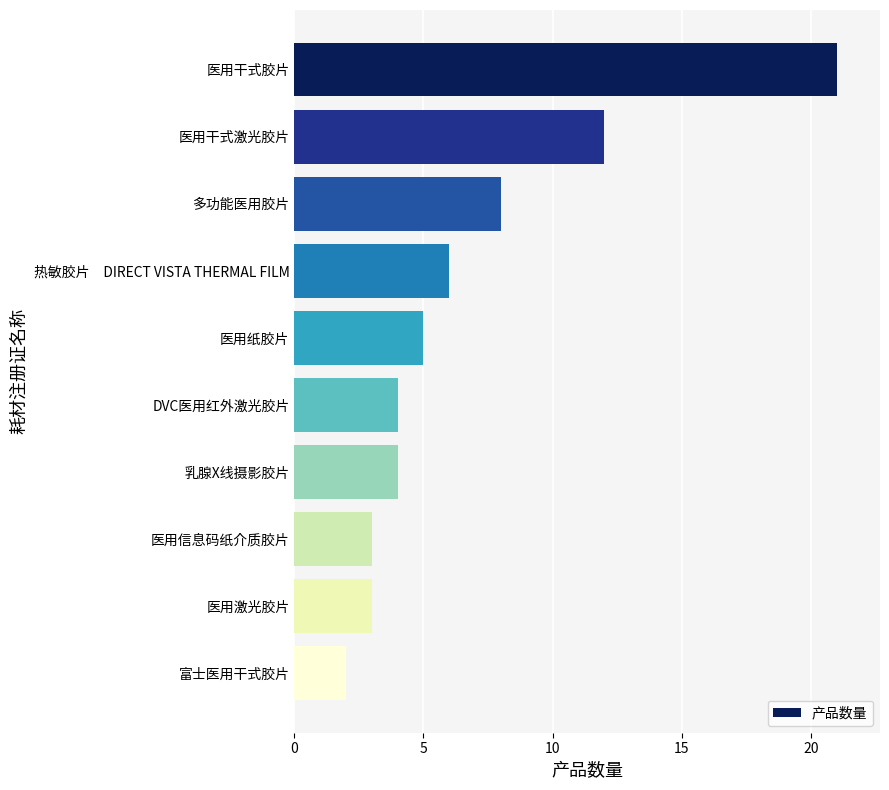

Which category has the lowest value across all series?

富士医用干式胶片